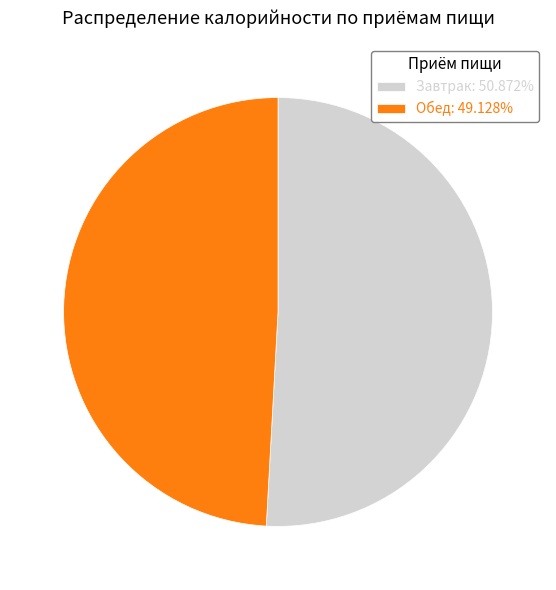

Approximately how many times larger is the value at Завтрак compared to Обед?

1.0